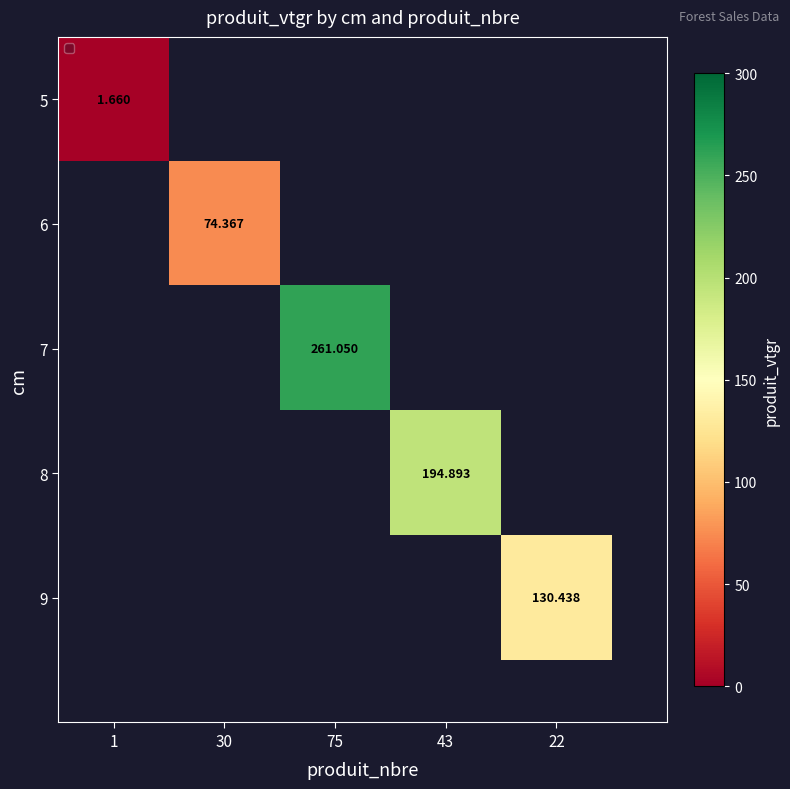

Rank the categories by 5 value from lowest to highest.

30, 75, 43, 22, 1